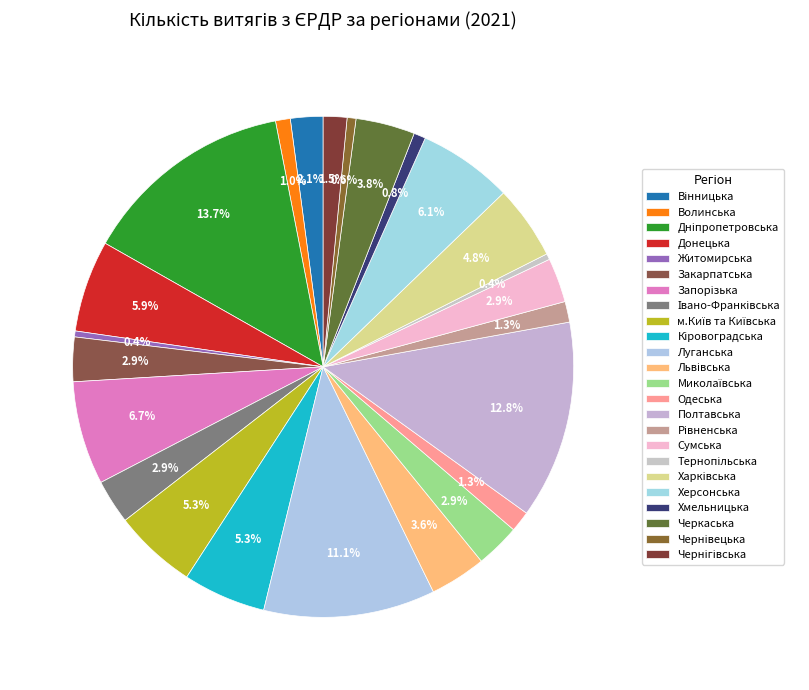

How much of the chart is everything except Одеська?

98.7%